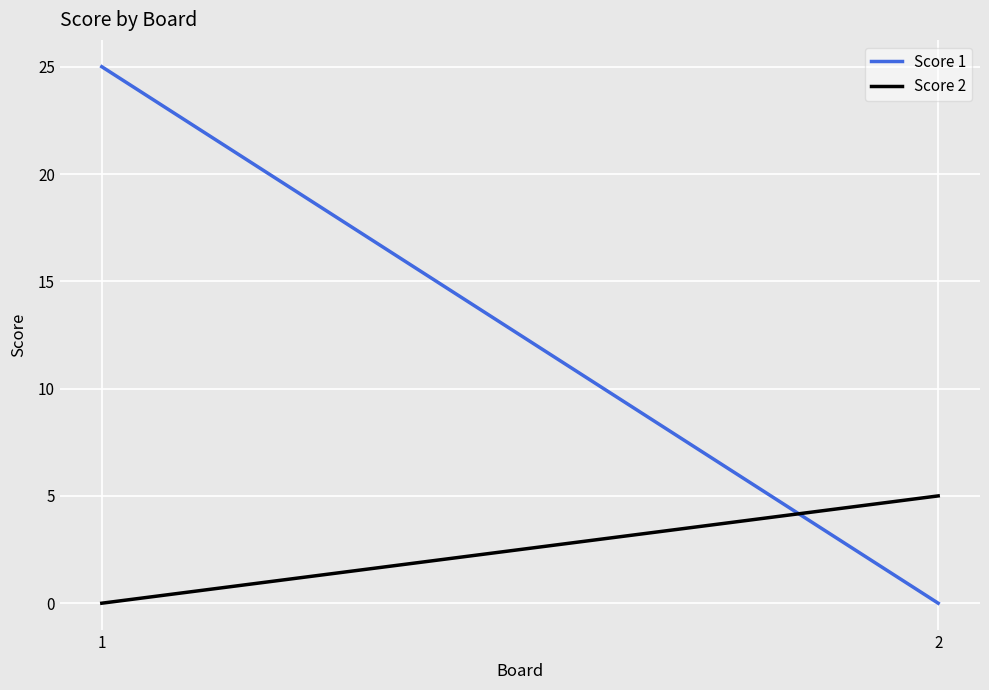

Reading left to right, extract all data points from this chart.

Score 1: 25	0
Score 2: 0	5